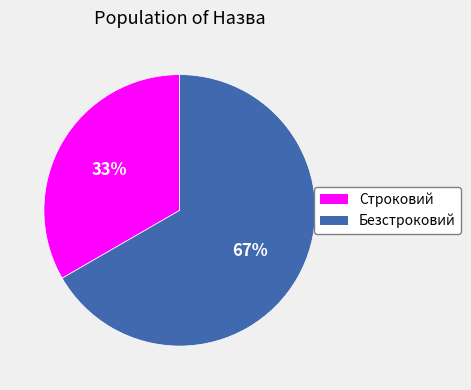

Rank the categories by value from lowest to highest.

Строковий, Безстроковий